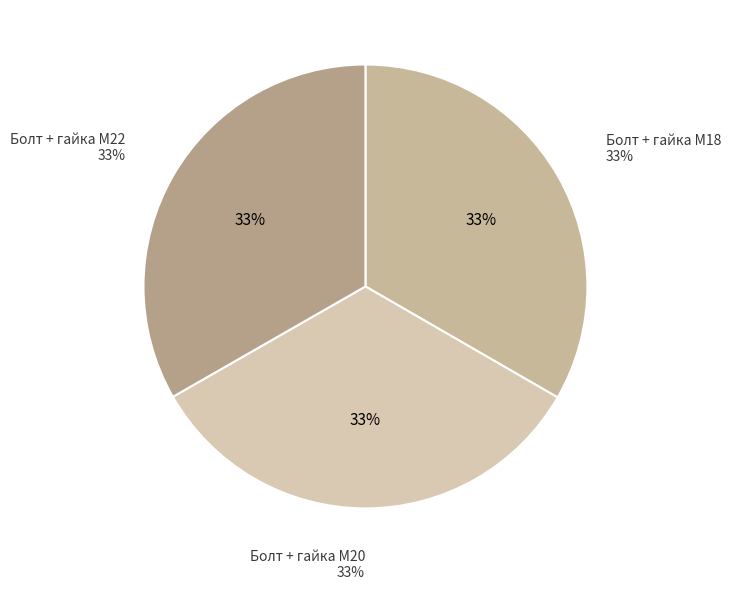

What is the largest slice in the pie chart?

Болт + гайка M20